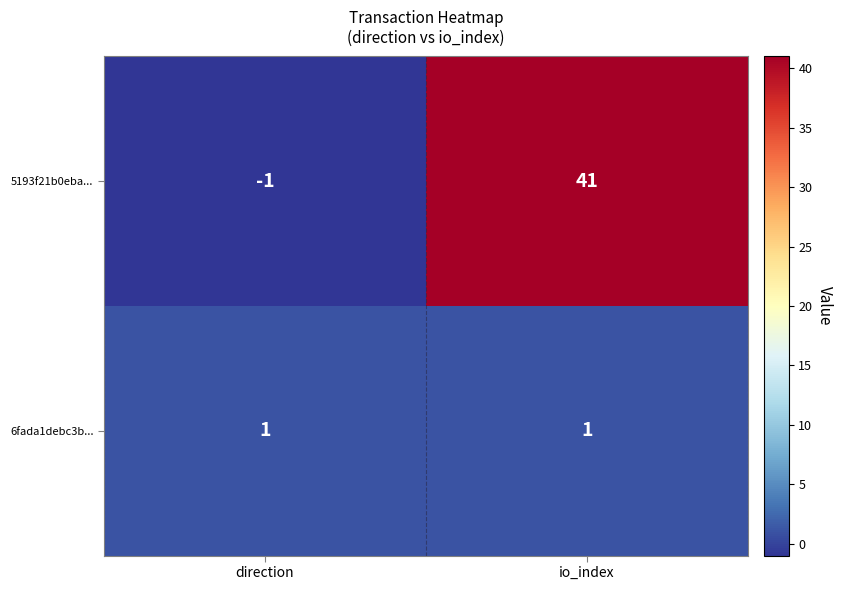

What is the difference between the maximum and minimum values in the 5193f21b0eba... series?

42